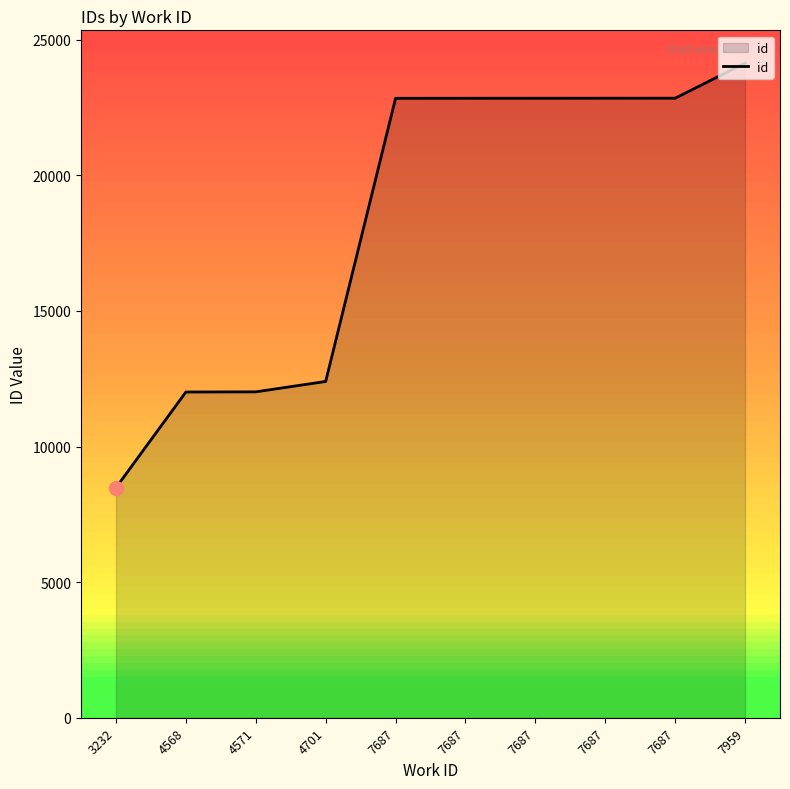

True or false: there are more than 2 points higher than both neighbors.

False